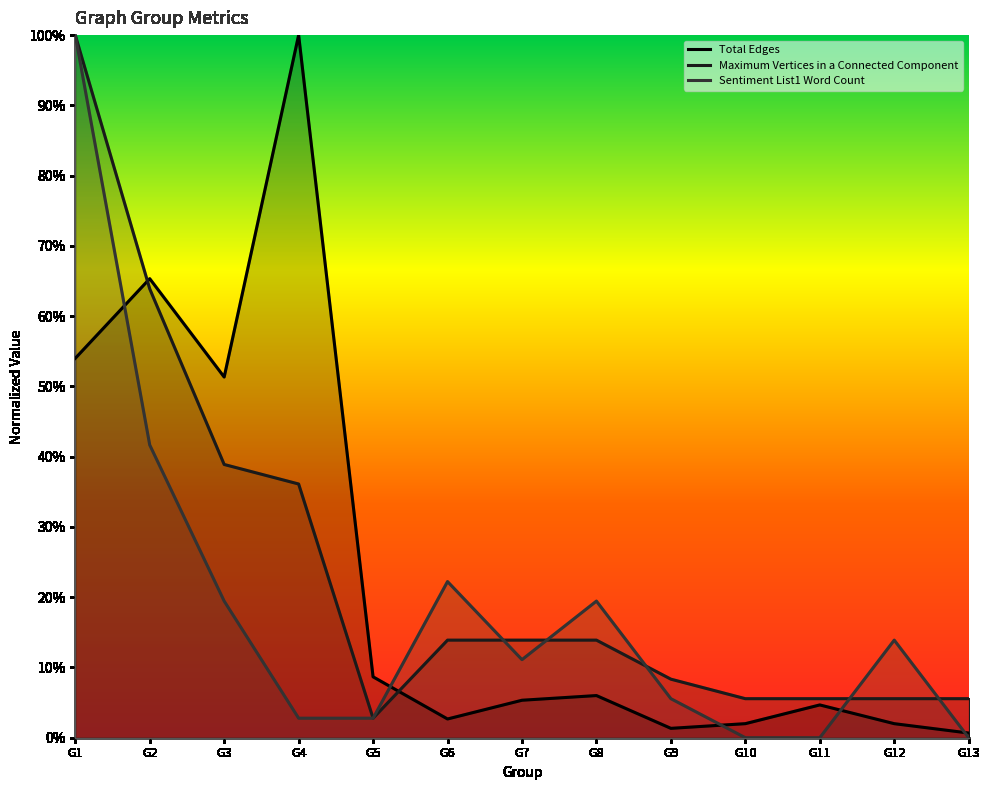

Is this an area chart (filled region under the line)?

No